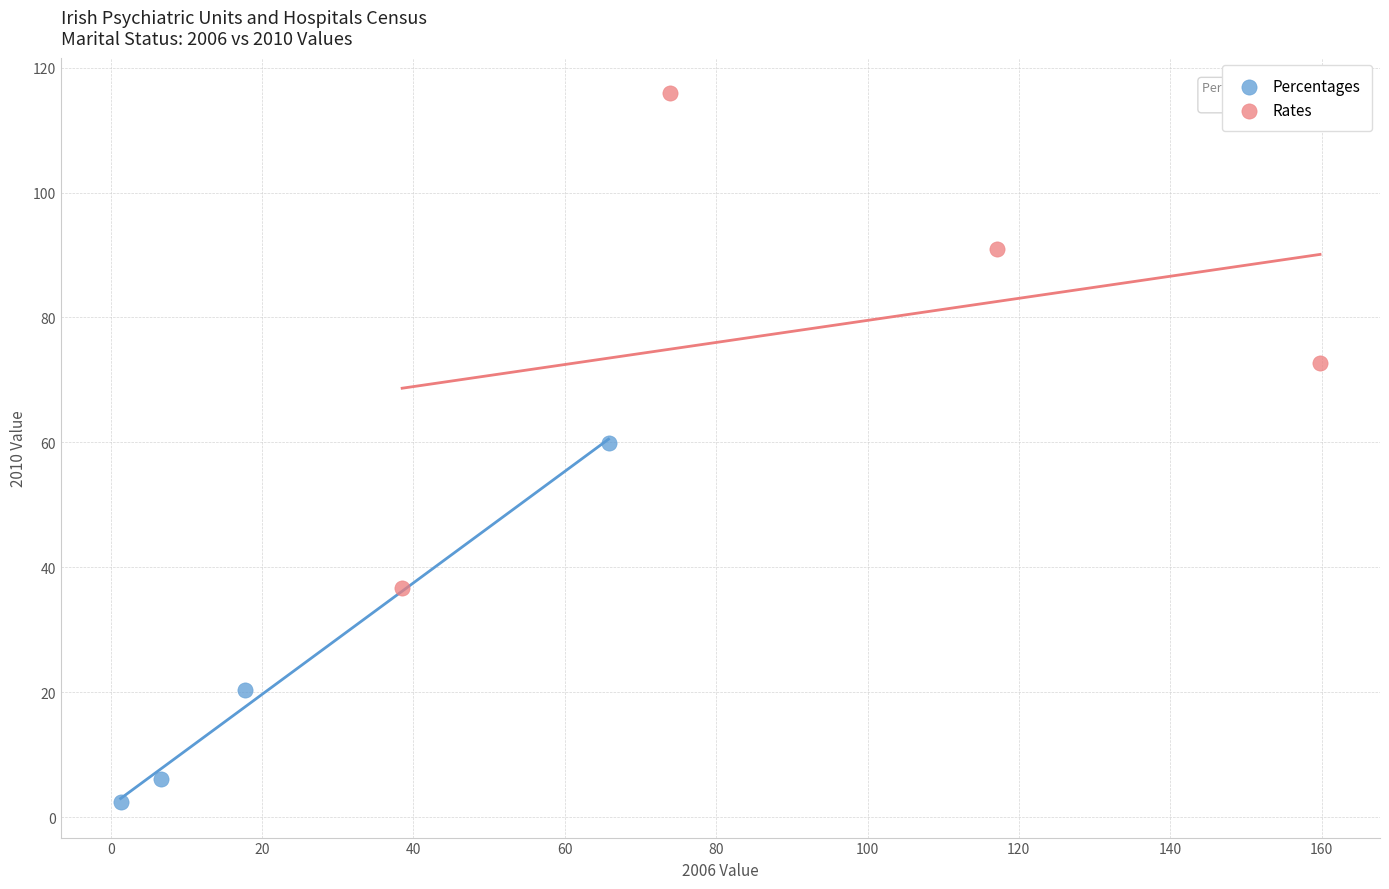

Which series contains the highest Y value?

Rates